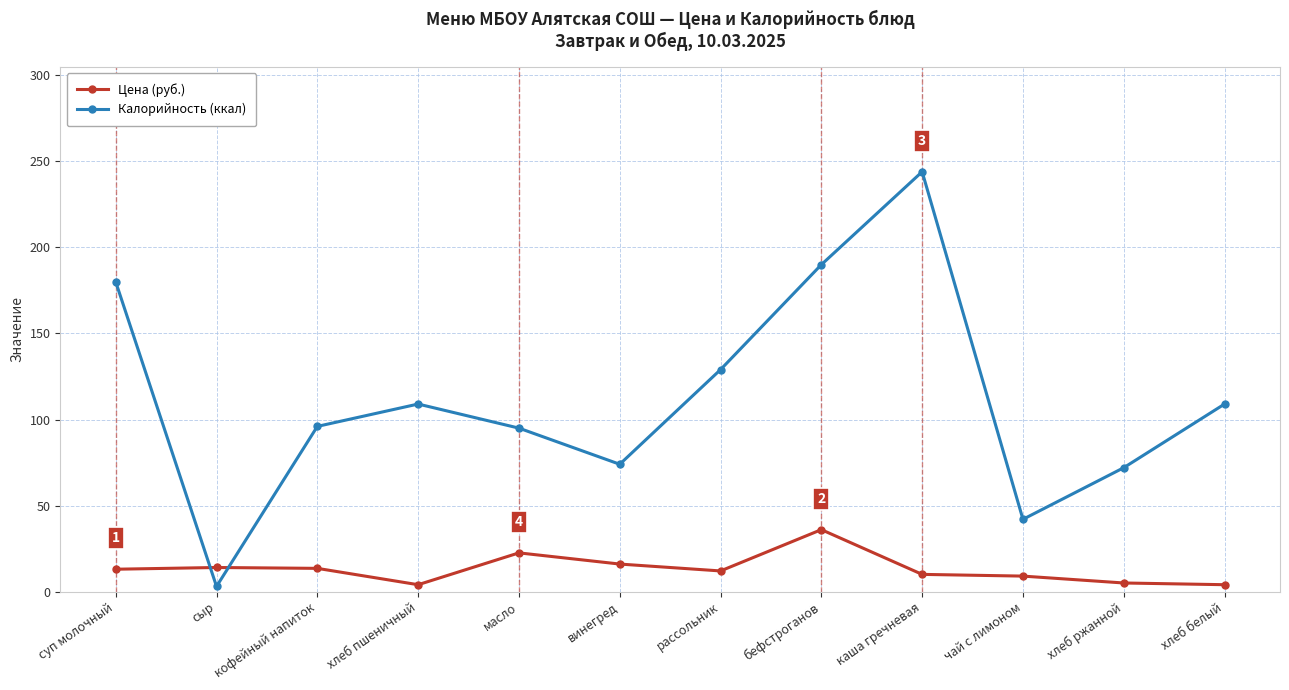

How many intersections are there between Цена (руб.) and Калорийность (ккал)?

2